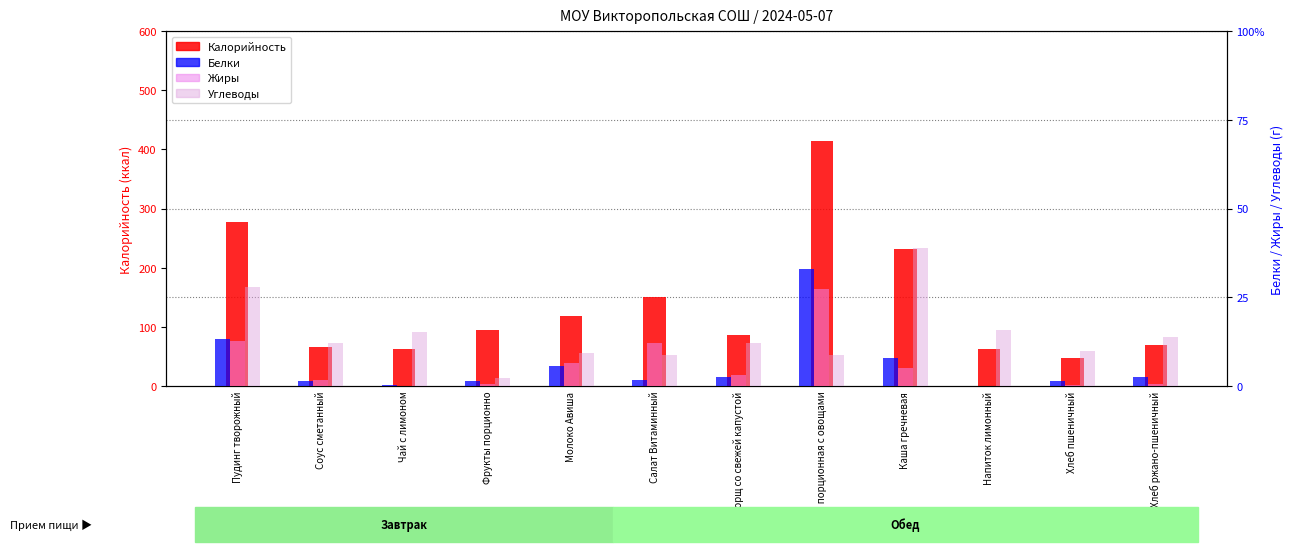

Rank the series by their maximum value, from highest to lowest.

Калорийность, Углеводы, Белки, Жиры